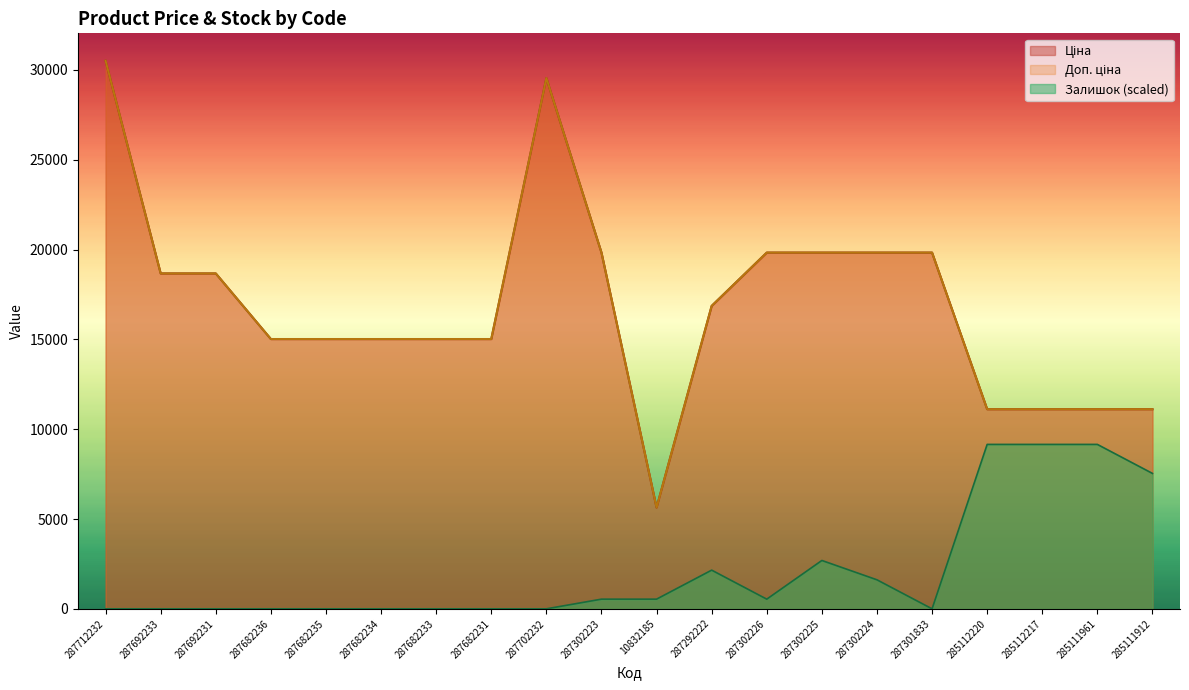

At how many categories does at least one series exceed 24948?

2